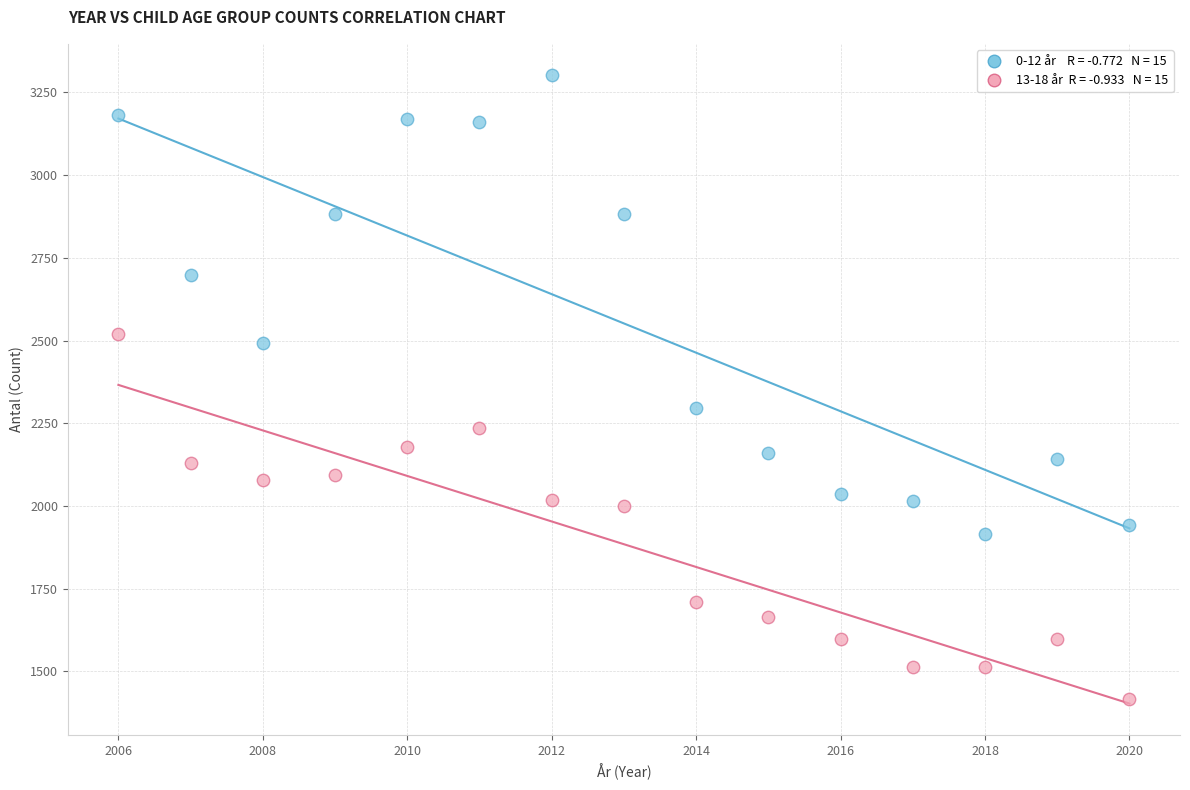

Across all series, what Y value is closest to 2359?

2296